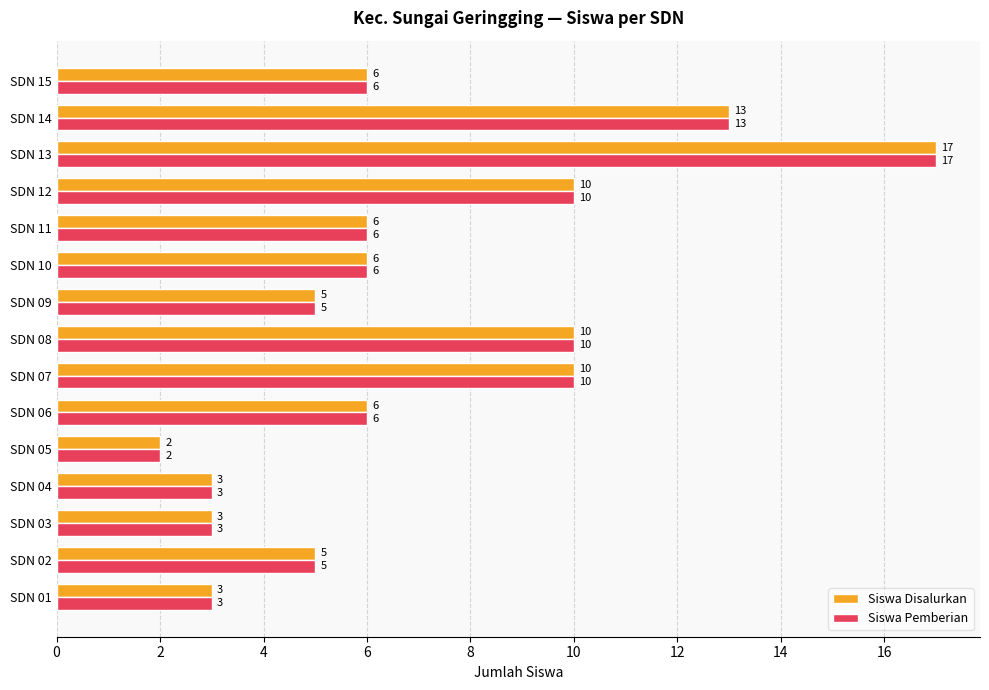

The Siswa Pemberian series shows 4 at SDN 15. True or false?

False